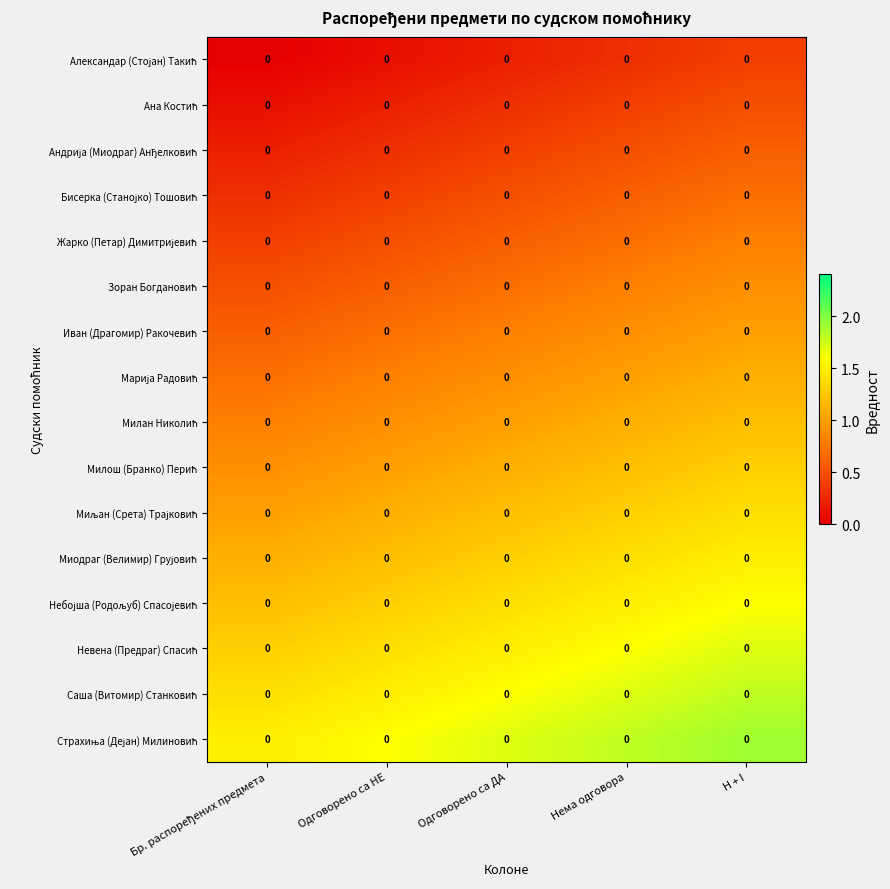

At which category is the sum across all series the highest?

H + I